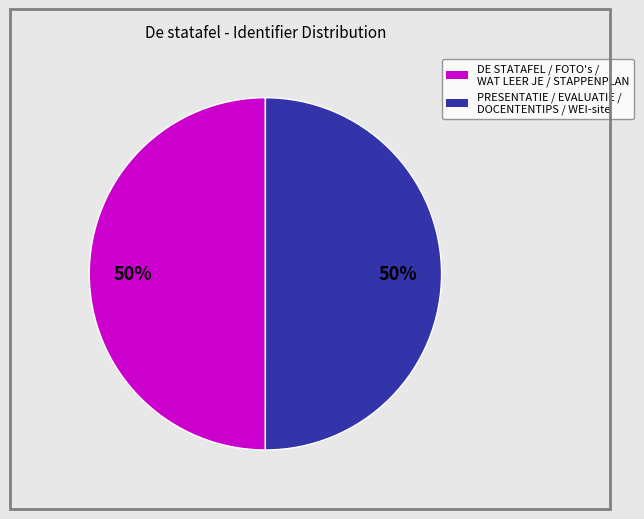

To the nearest percent, what is the average slice percentage?

50%